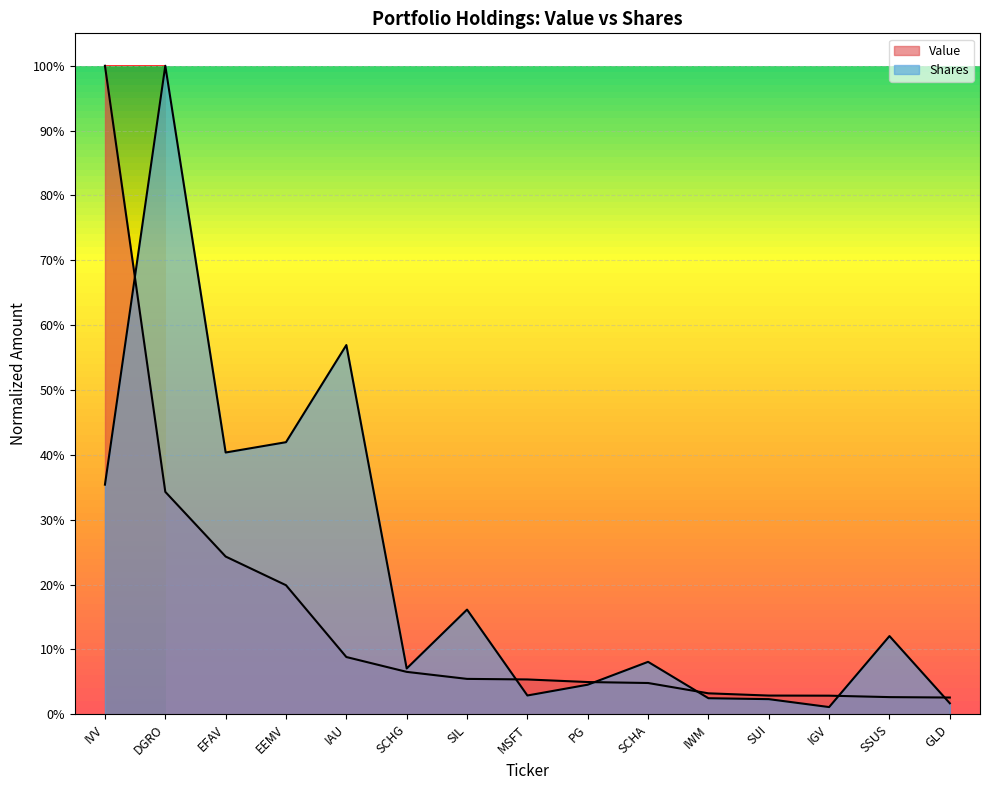

How many data points does each series have?

15